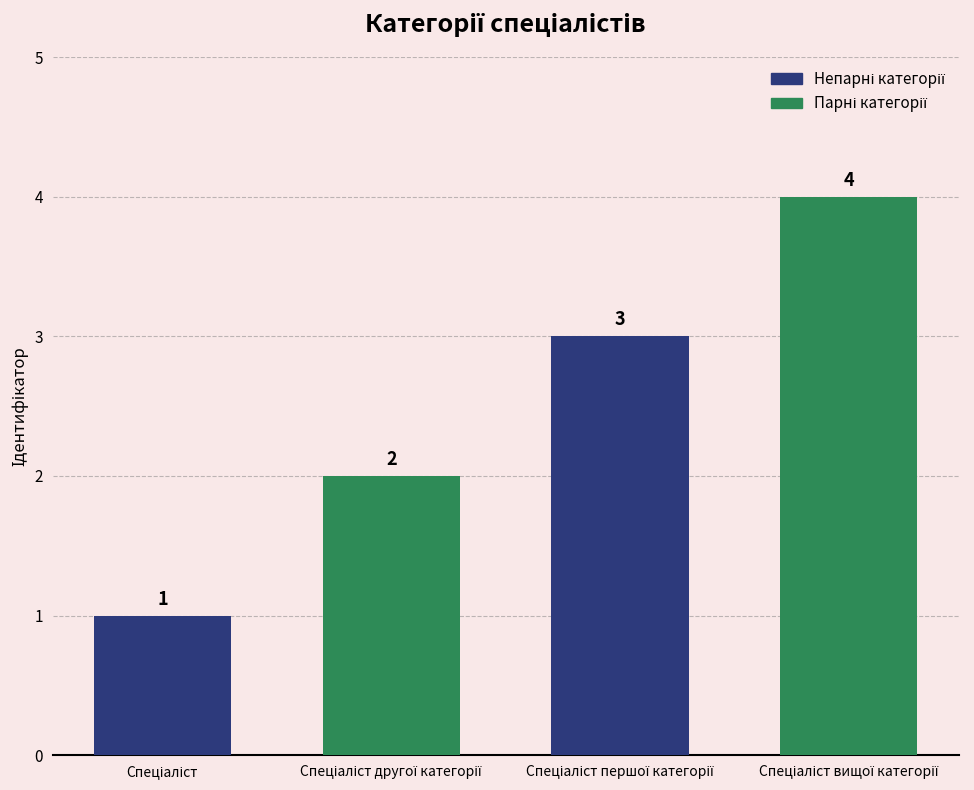

Count the number of data series in this chart.

1